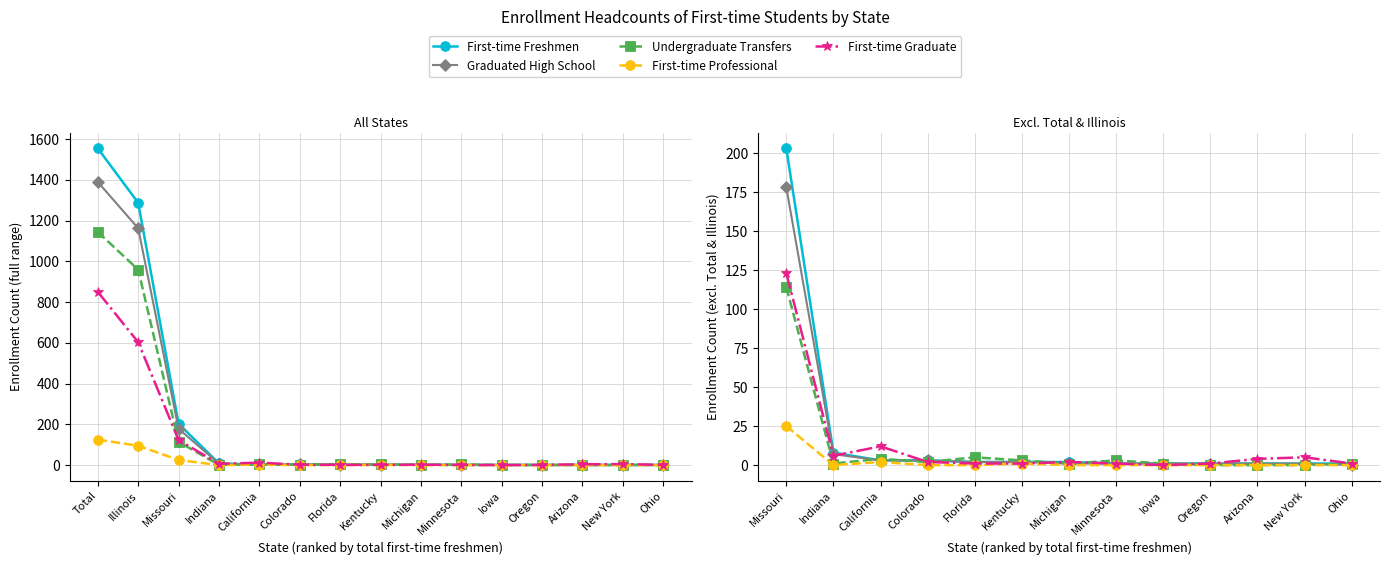

What are all the series names shown in the legend?

First-time Freshmen, Graduated High School, Undergraduate Transfers, First-time Professional, First-time Graduate